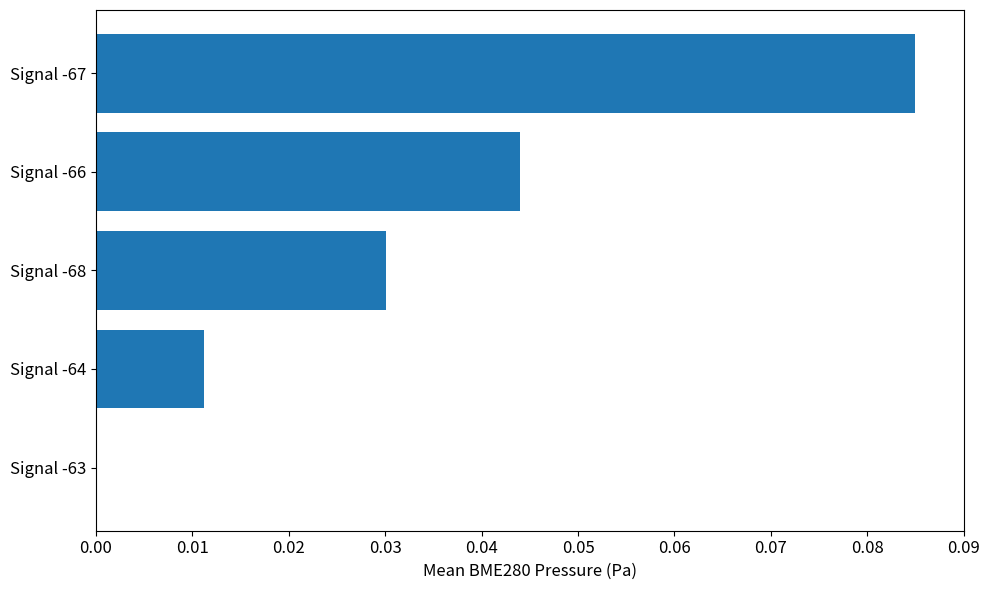

Which has a higher value, Signal -64 or Signal -68?

Signal -68